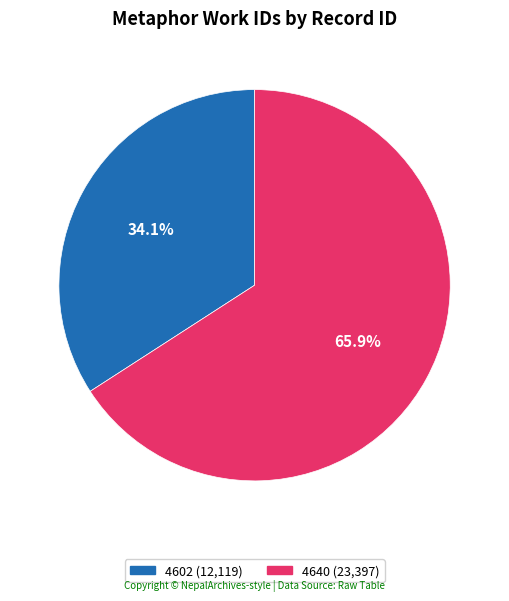

Does any single category account for the majority?

Yes